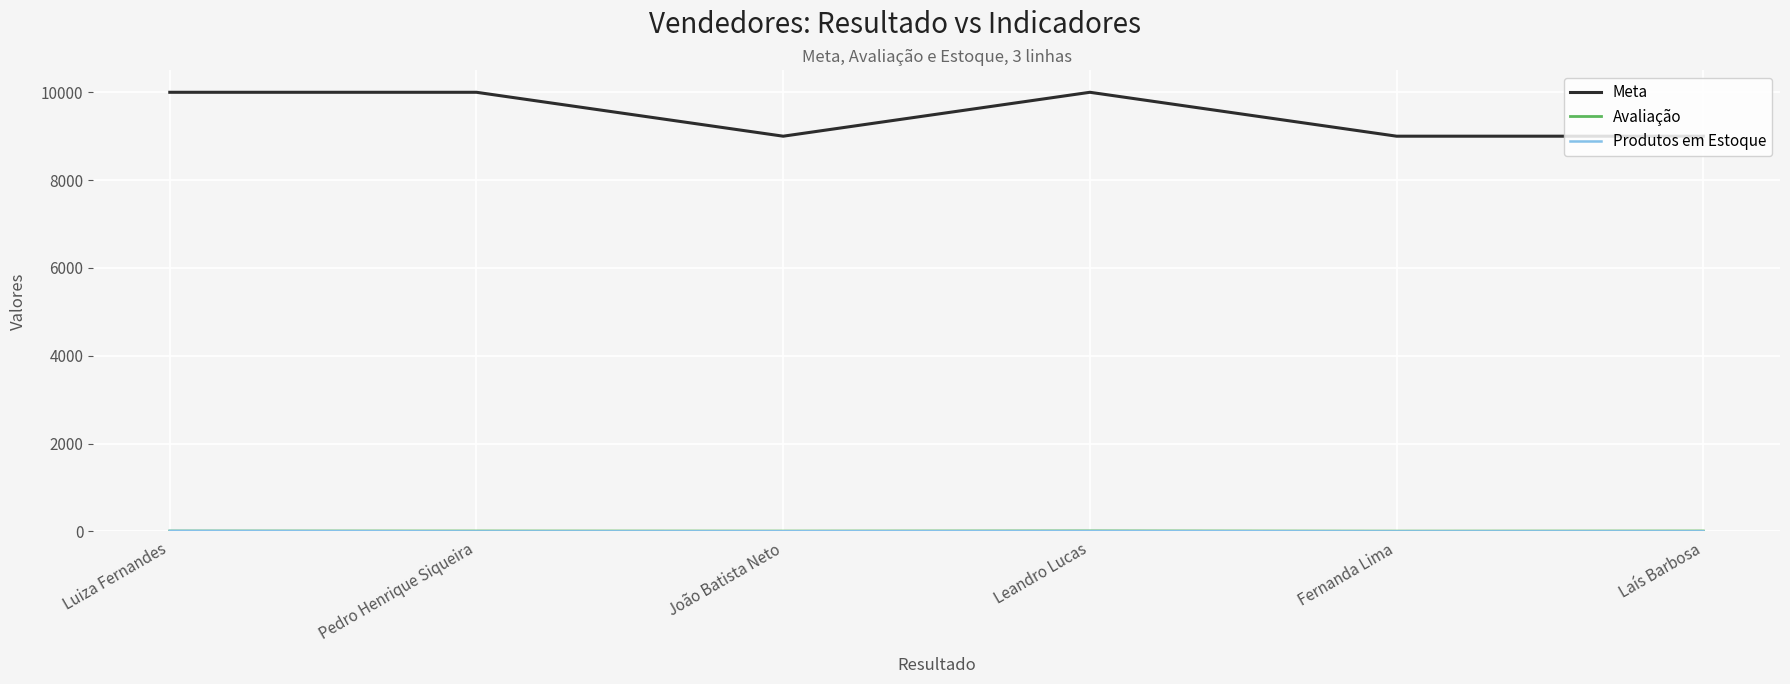

How many lines are shown in the chart?

3